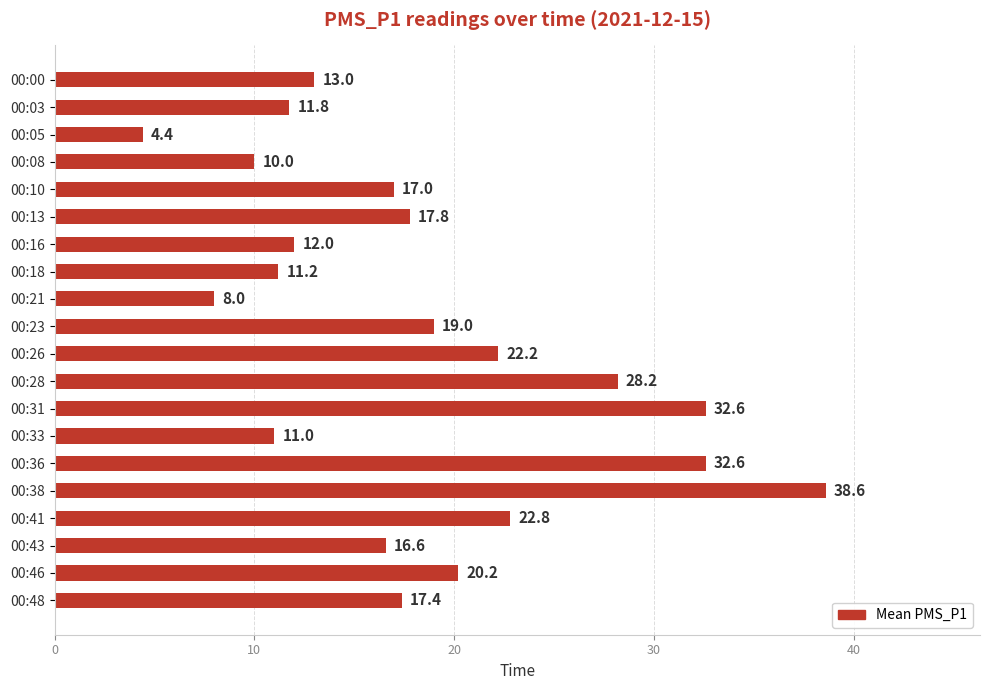

The value at 00:10 is 29.3. True or false?

False